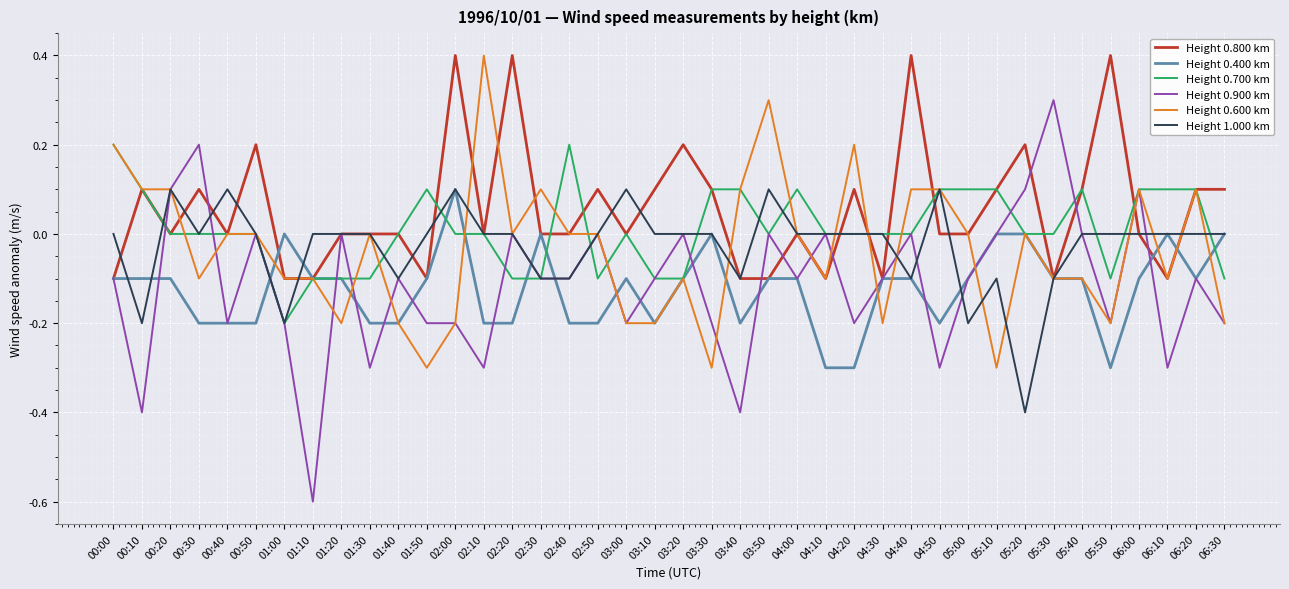

What is the total value across all series at 04:40?

0.3